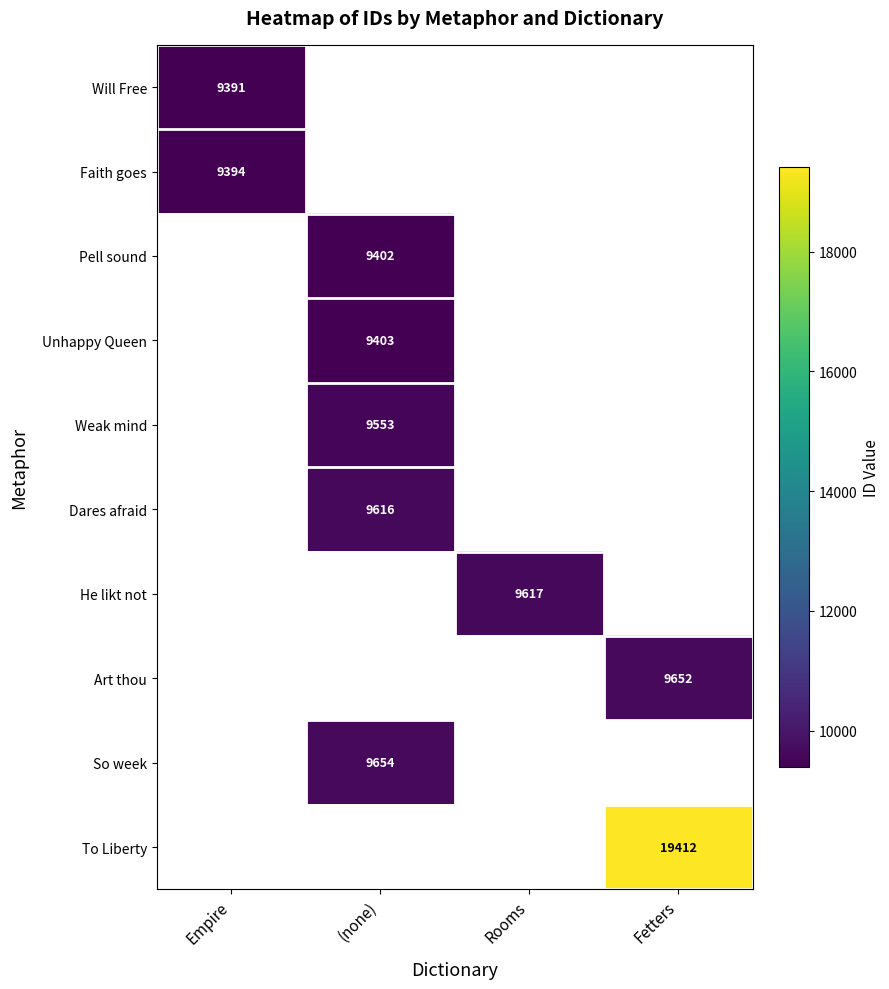

What is the maximum value shown in the chart?

19412.0